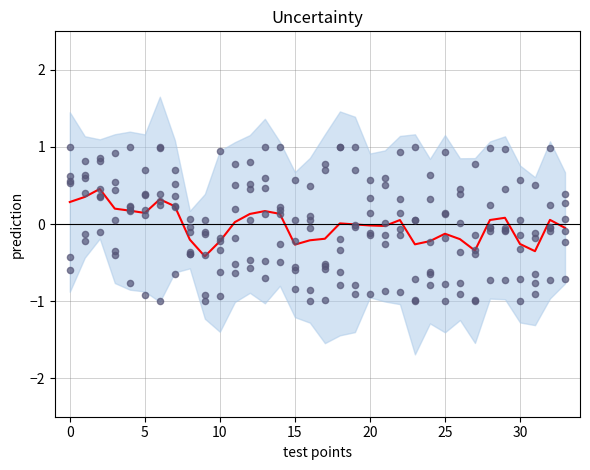

What is the change in value from 29 to 30?

-0.3